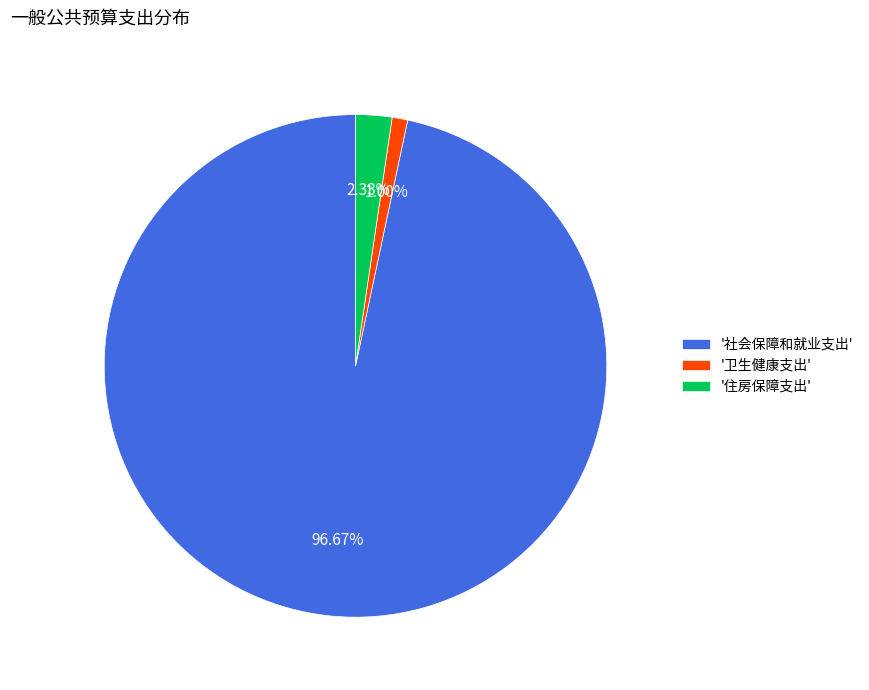

Between '卫生健康支出' and '社会保障和就业支出', which is larger?

'社会保障和就业支出'